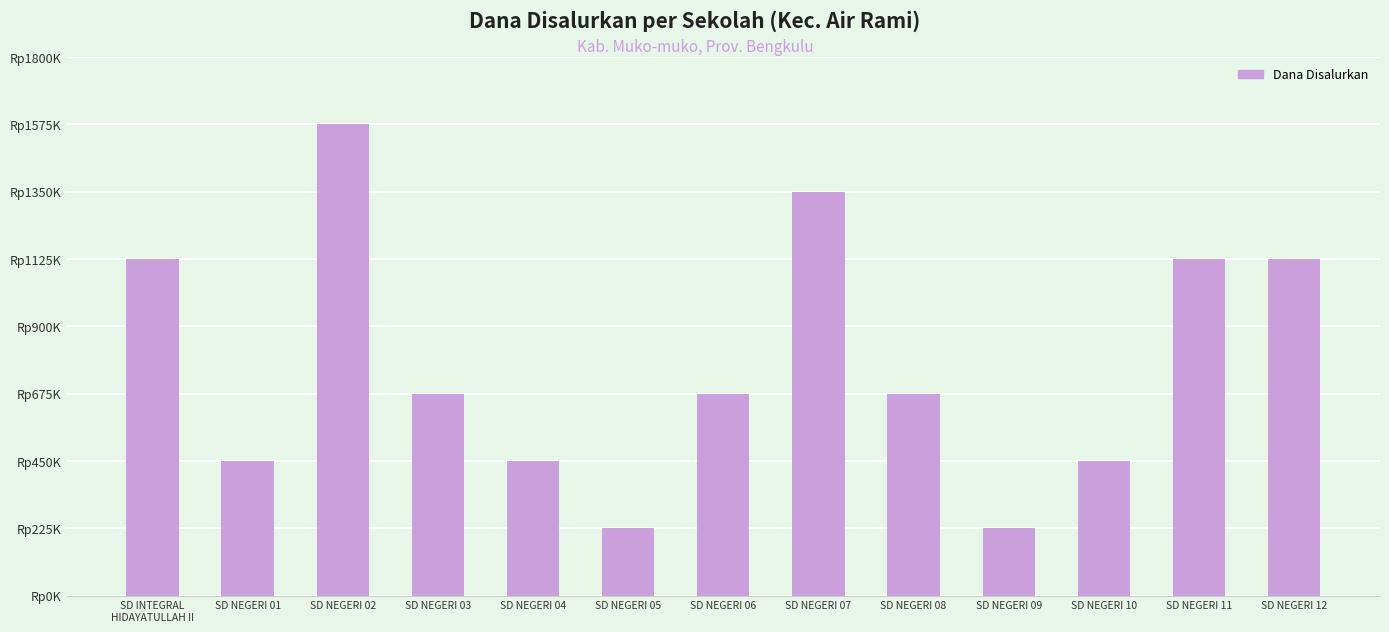

Does the chart contain any negative values?

No